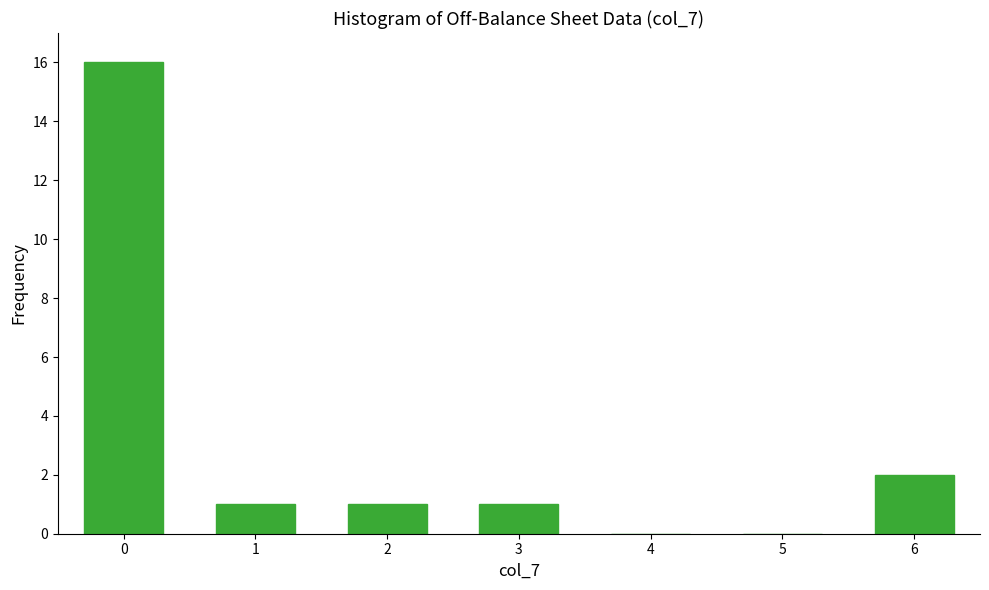

Reading right to left, what are all the values shown in this chart?

6=2	5=0	4=0	3=1	2=1	1=1	0=16